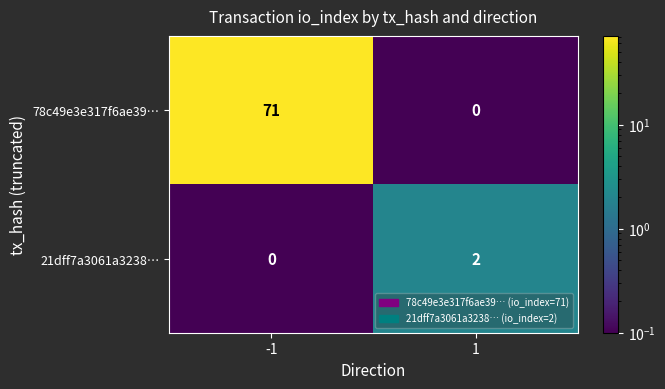

At which category is the sum across all series the highest?

-1